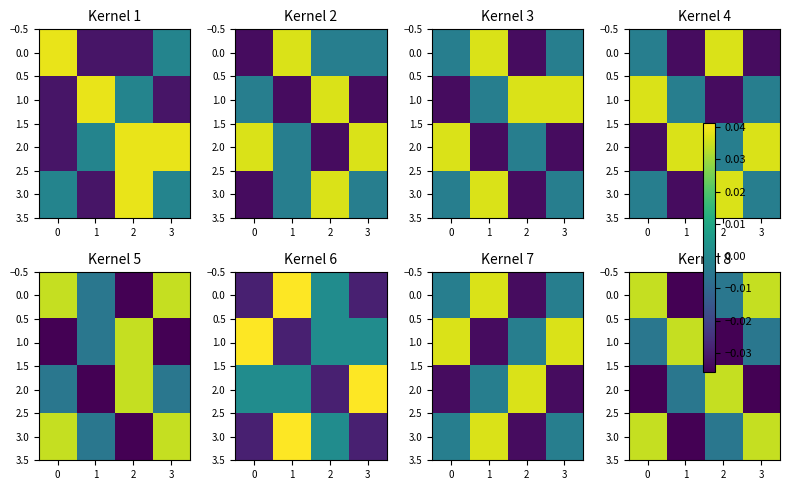

The 1.0 series shows -0.0 at 3. True or false?

False